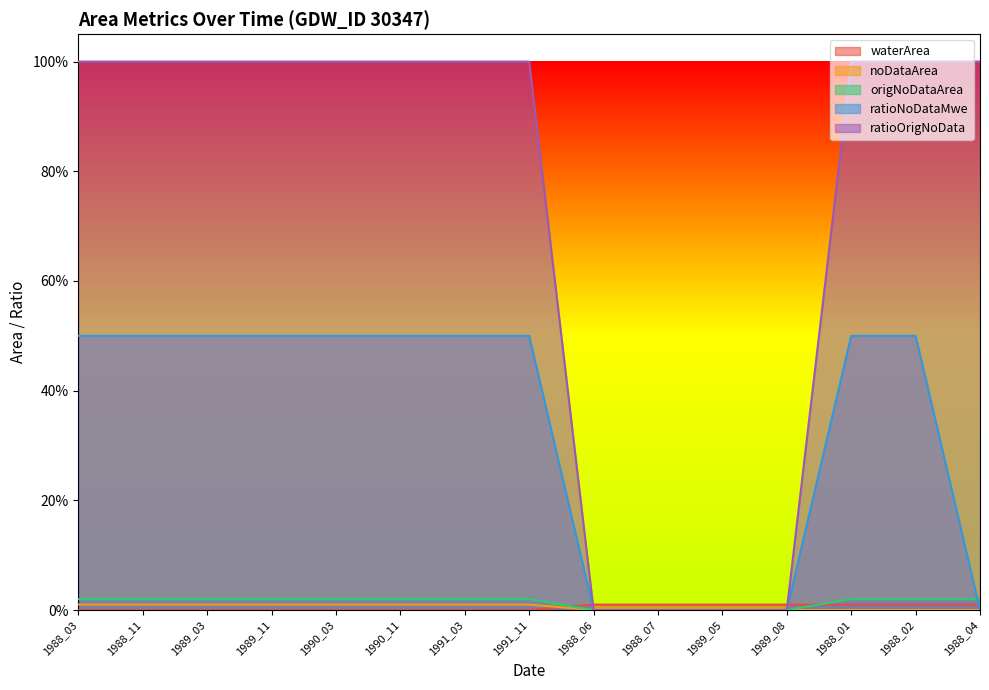

At which label is noDataArea closest to 0?

1988_06